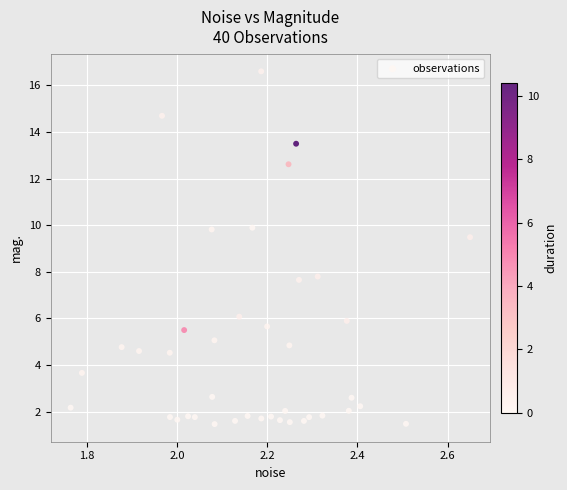

What is the range of X values (max minus min)?

0.9